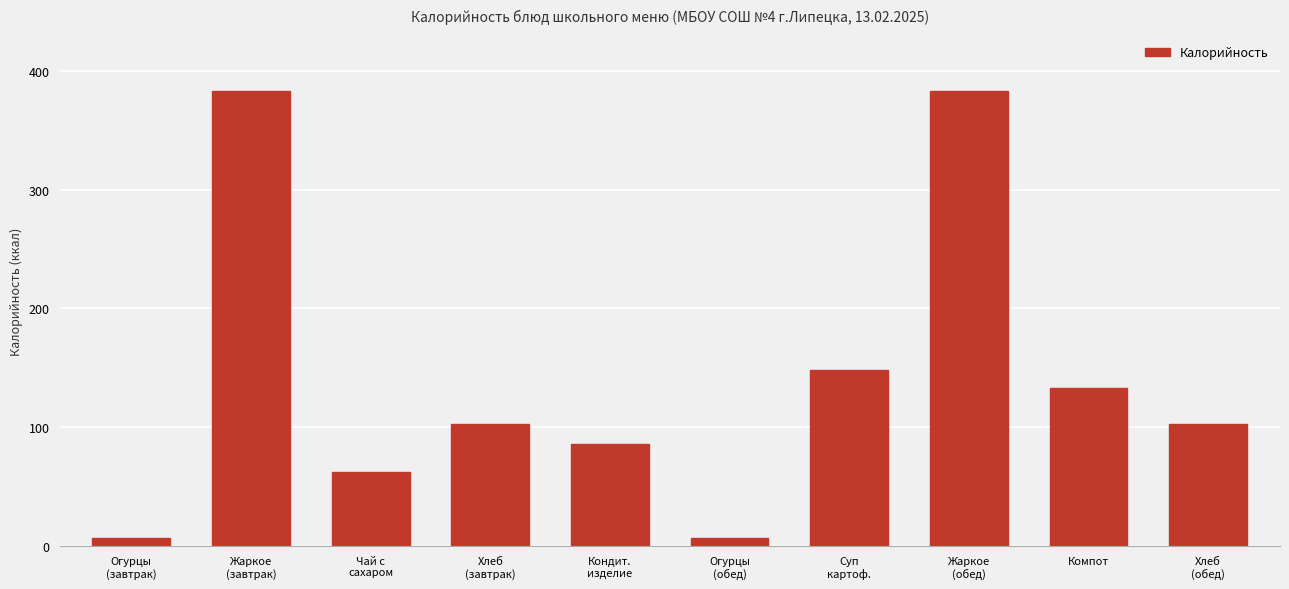

Reading left to right, list all the values displayed in this chart.

7	383	62	103	86	7	148	383	133	103